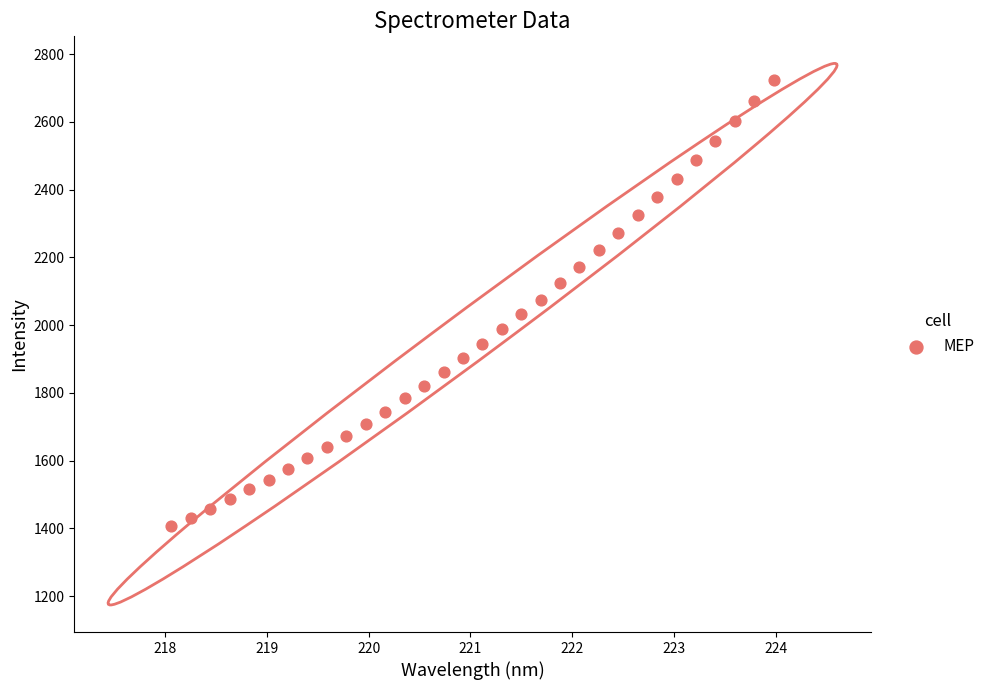

What is the range of Y values (max minus min)?

1316.4